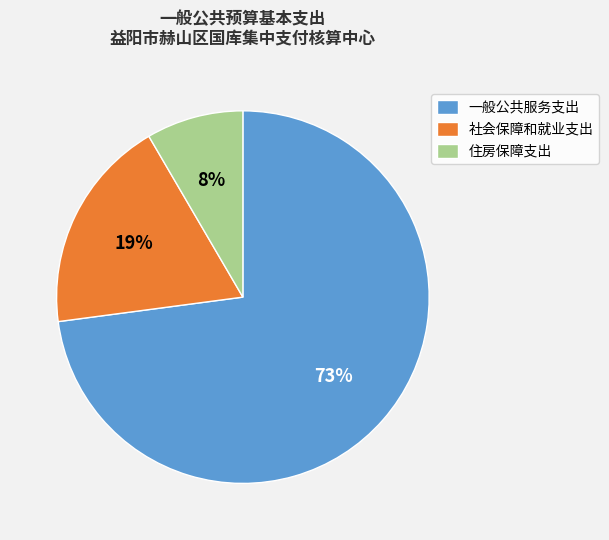

The 社会保障和就业支出 slice represents 30% of the pie. True or false?

False